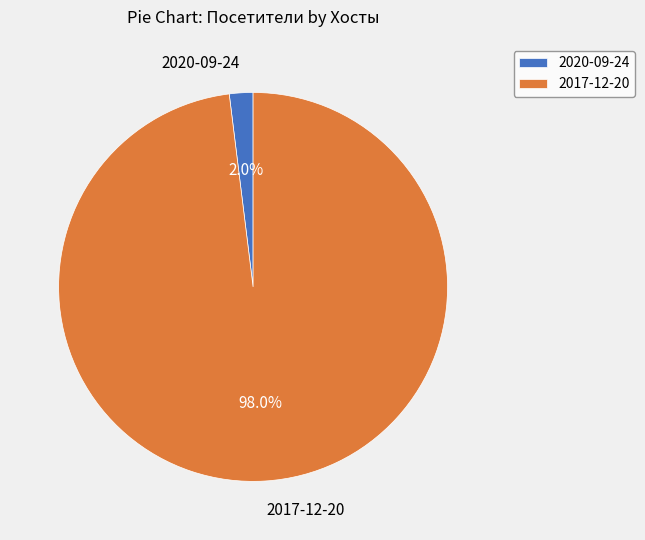

To the nearest percent, what percentage of the pie is 2020-09-24?

2%